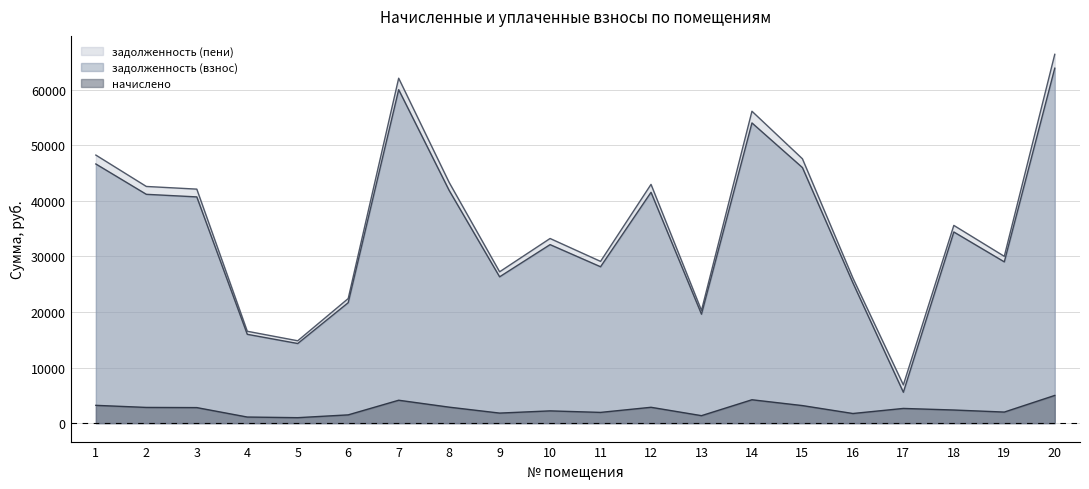

Does the chart display data point markers on the line(s)?

No